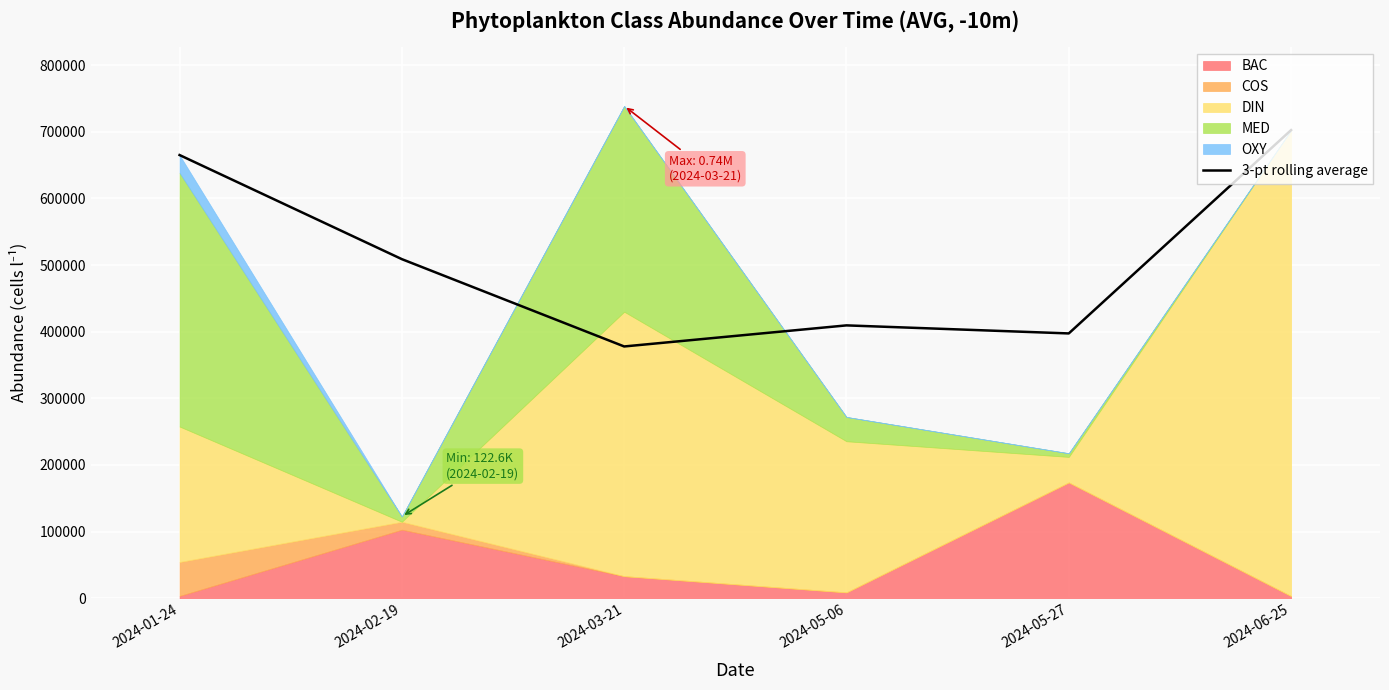

True or false: the data shows 409408.8 at 2024-05-06.

True